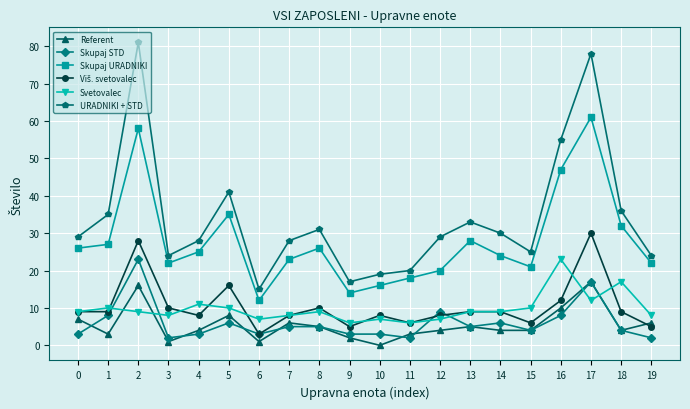

How many interior local peaks does the Skupaj URADNIKI series have?

5